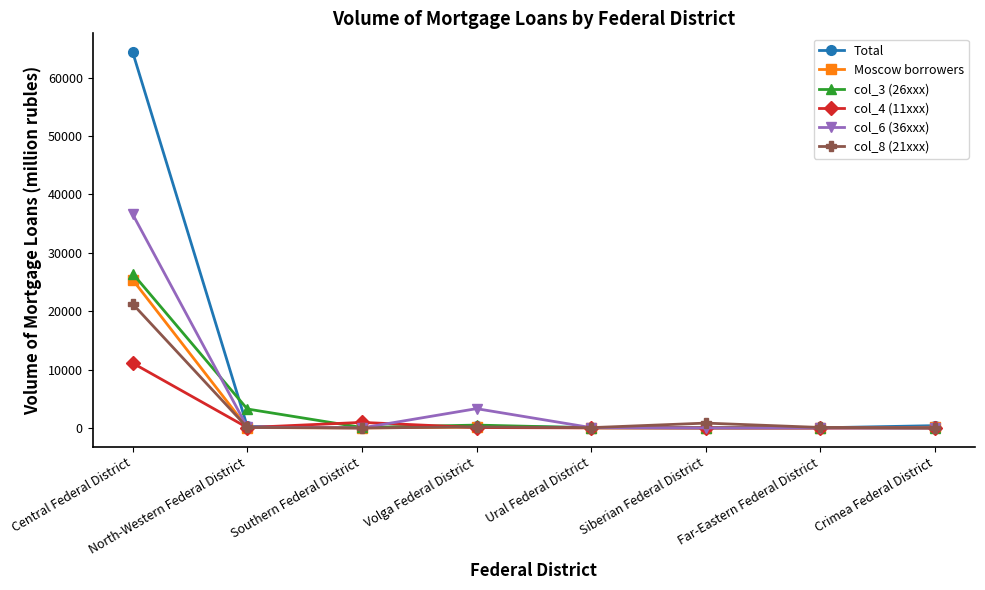

In Total, how many points are lower than both neighbors (excluding endpoints)?

2